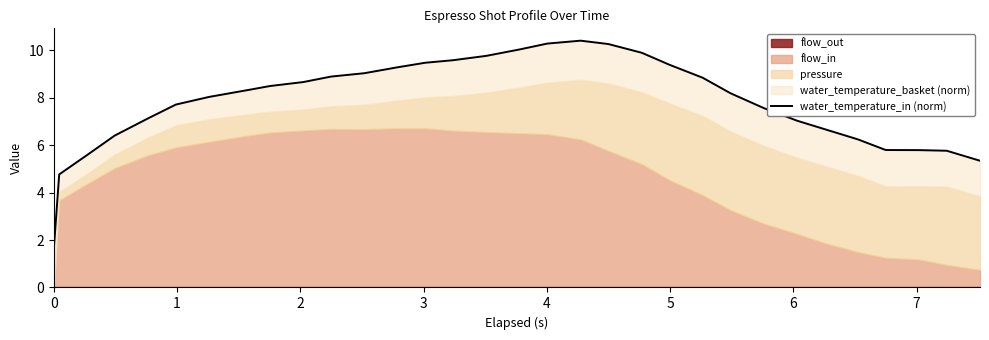

How many data points are less than 8?

14